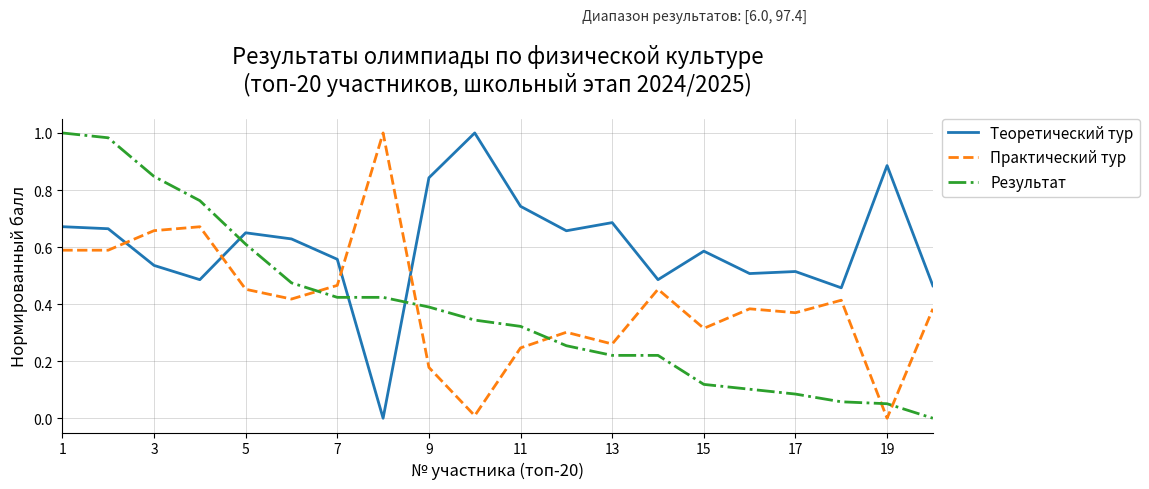

True or false: Практический тур has more than 0 points higher than both neighbors.

True